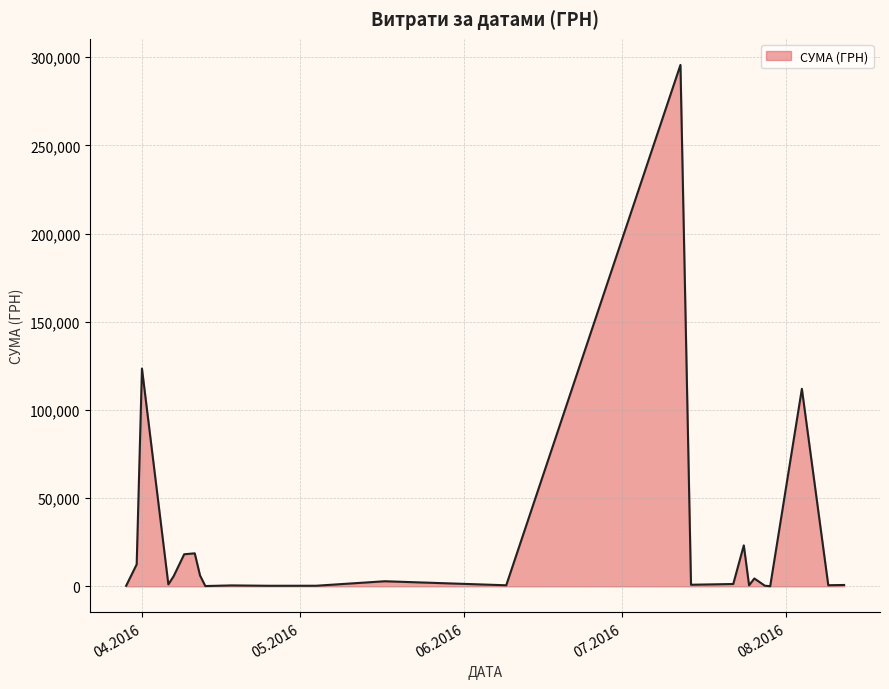

What is the difference between the maximum and minimum values?

295540.8